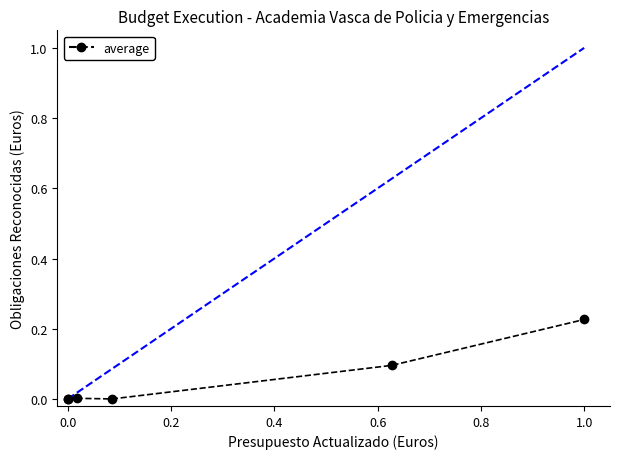

How many points are higher than both their immediate neighbors (excluding endpoints)?

1